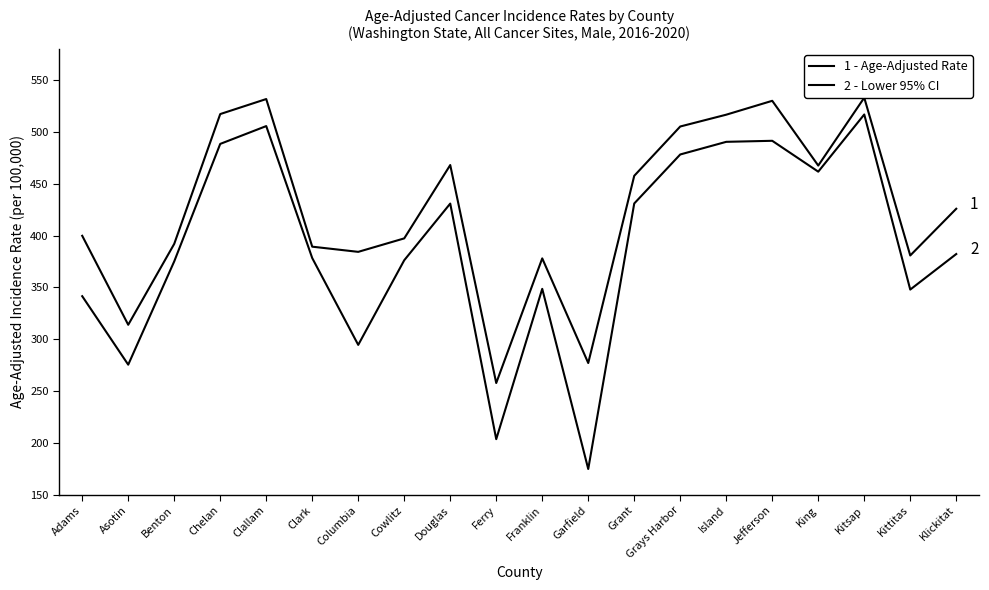

What is the sum of the Lower 95% CI values at Cowlitz and Klickitat?

758.6